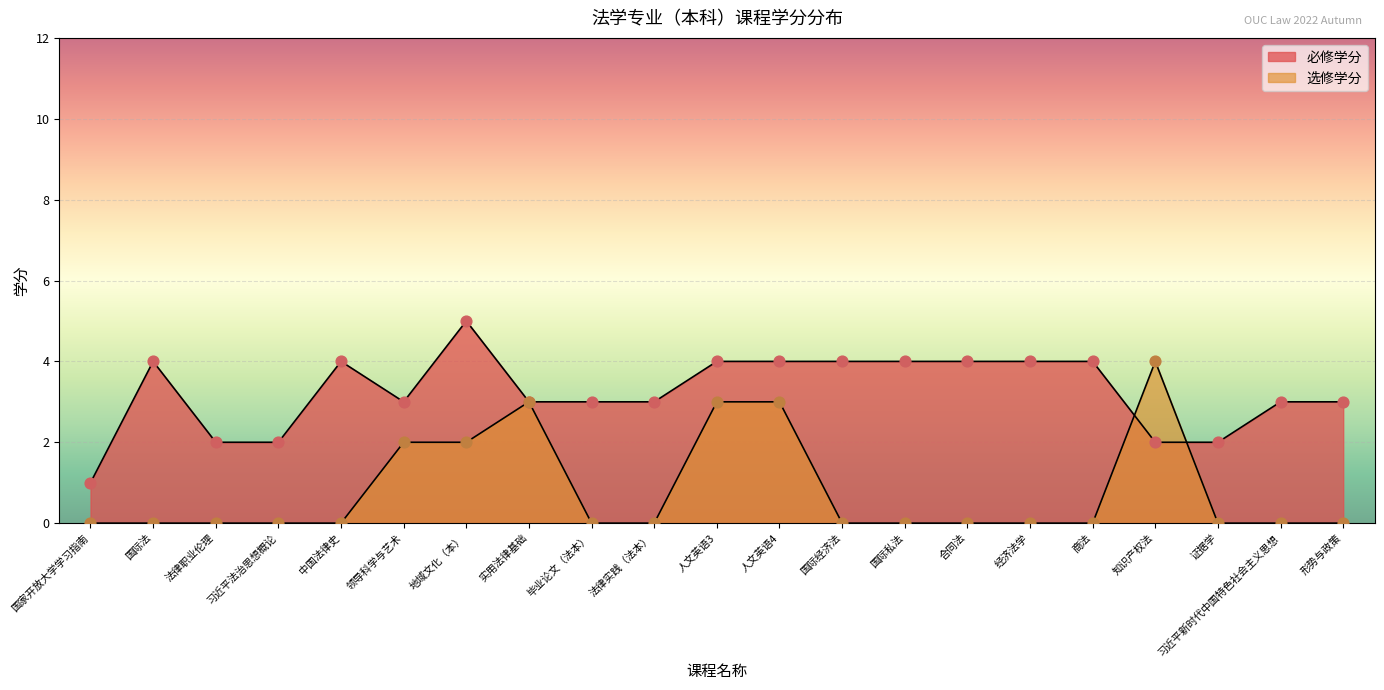

At which category is the sum across all series the highest?

地域文化（本）